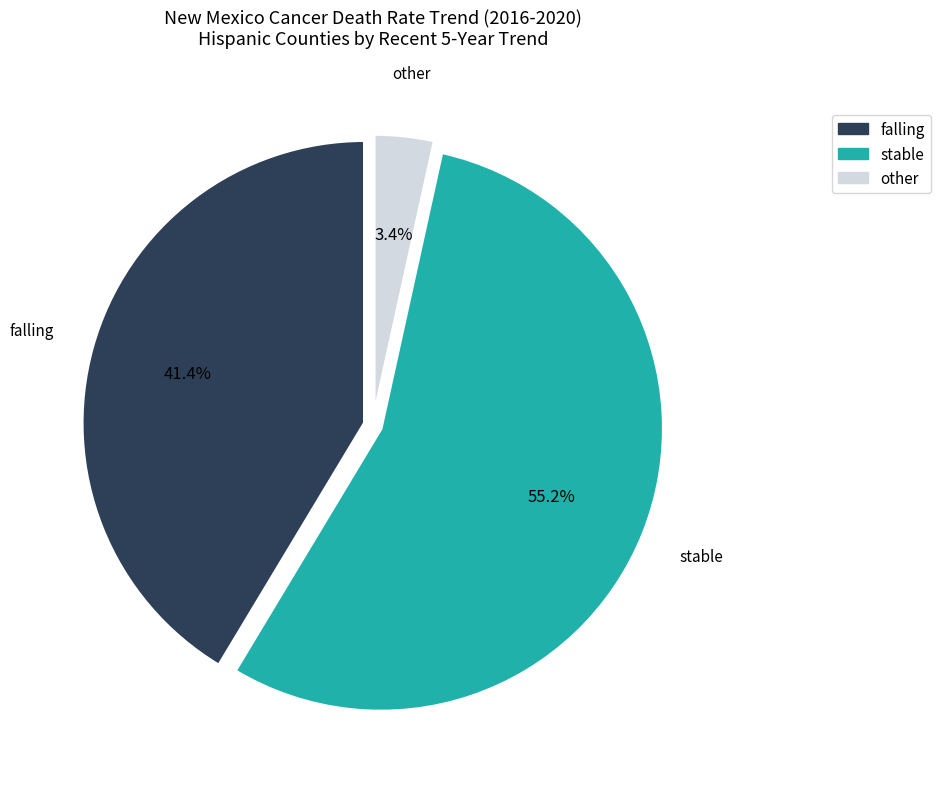

Count the number of slices in the pie.

3